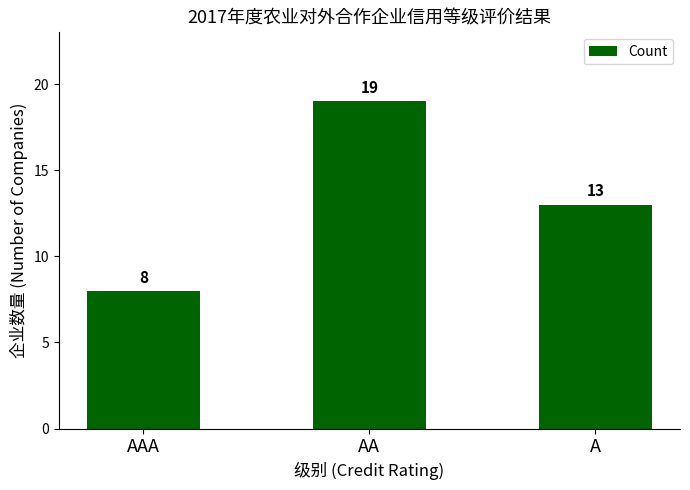

True or false: the data shows 19 at AA.

True